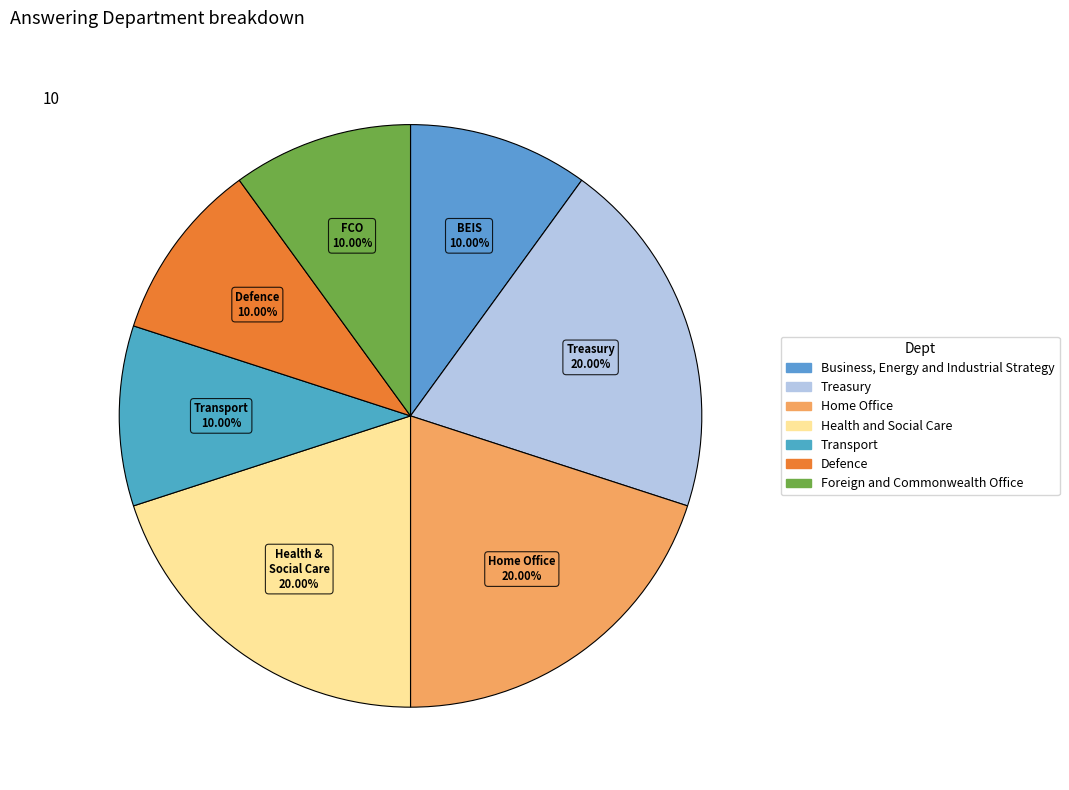

How many segments does this pie chart have?

7